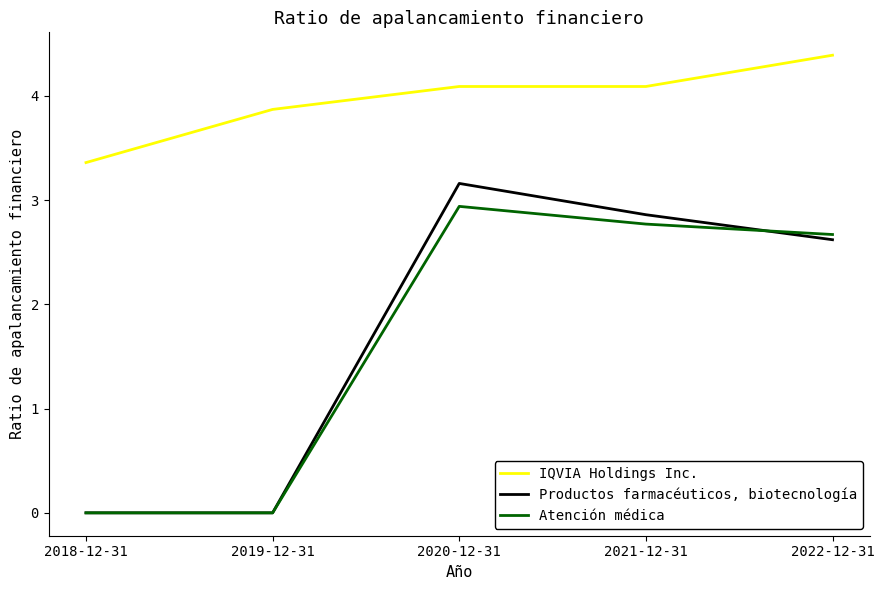

Is this an area chart (filled region under the line)?

No